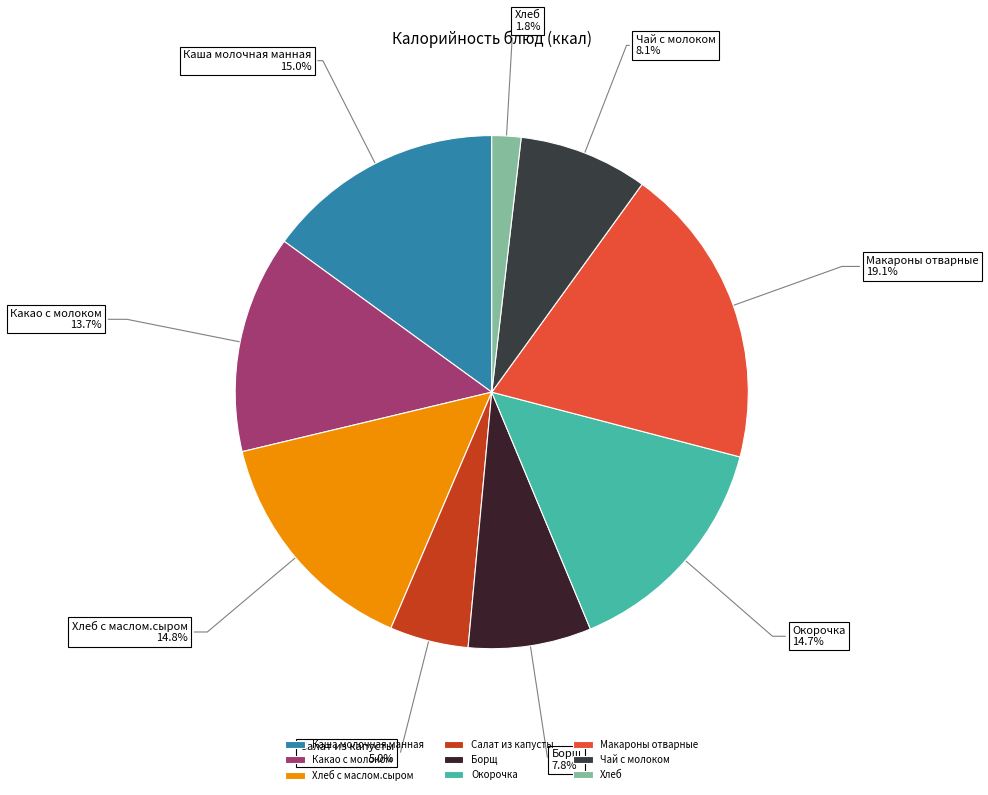

To the nearest percent, what portion does Хлеб represent?

2%